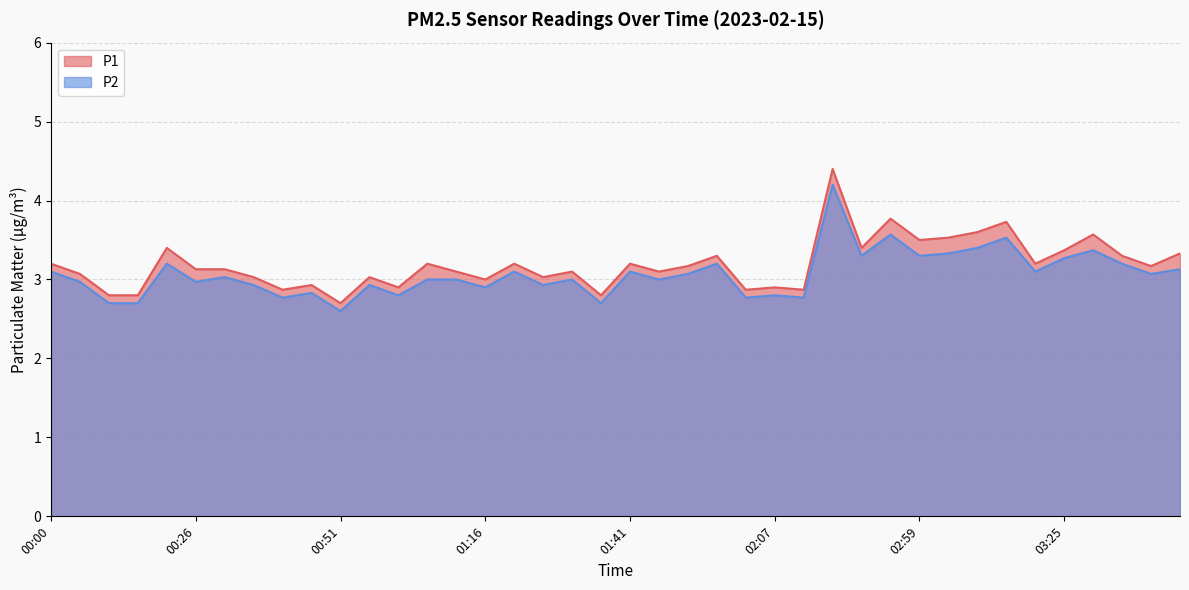

At which category does P1 reach its first local valley?

00:41